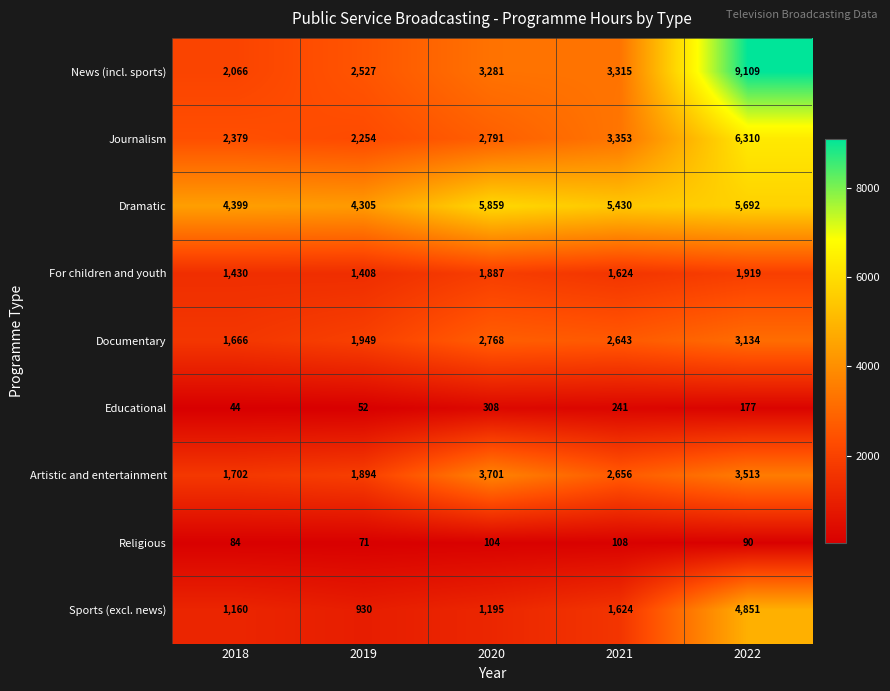

What is the greatest value displayed?

9109